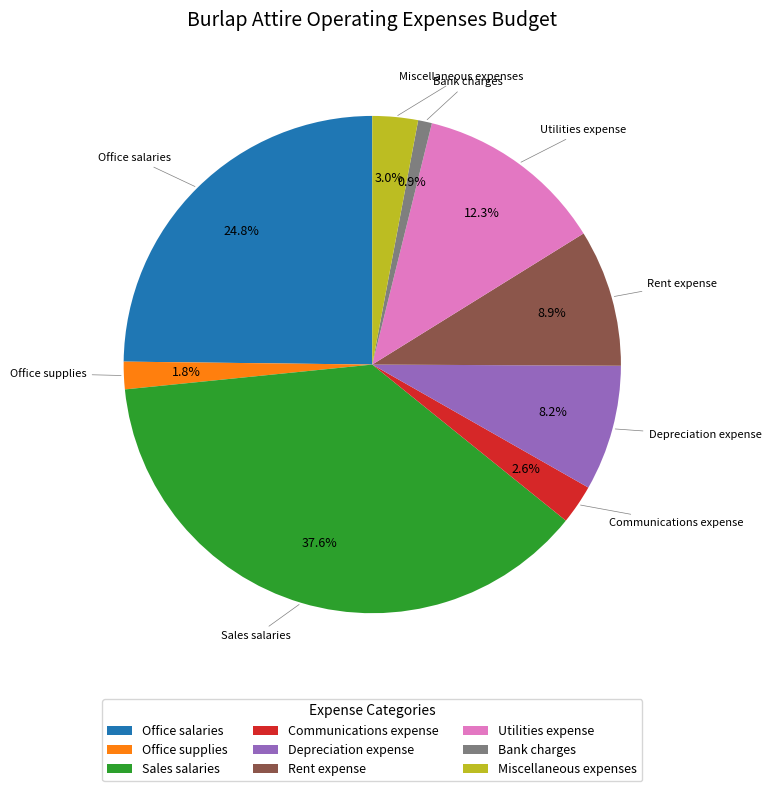

The Depreciation expense slice represents 2% of the pie. True or false?

False